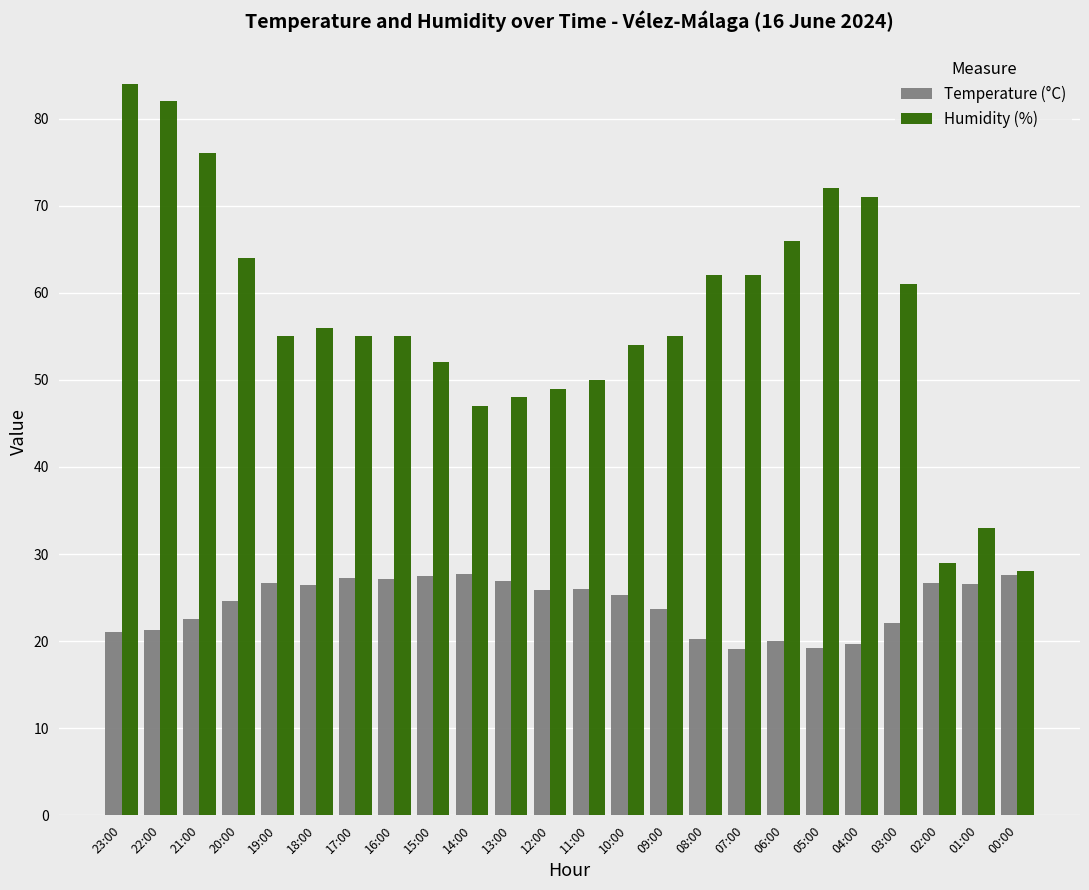

What is the label of the 4th bar from the left?

20:00